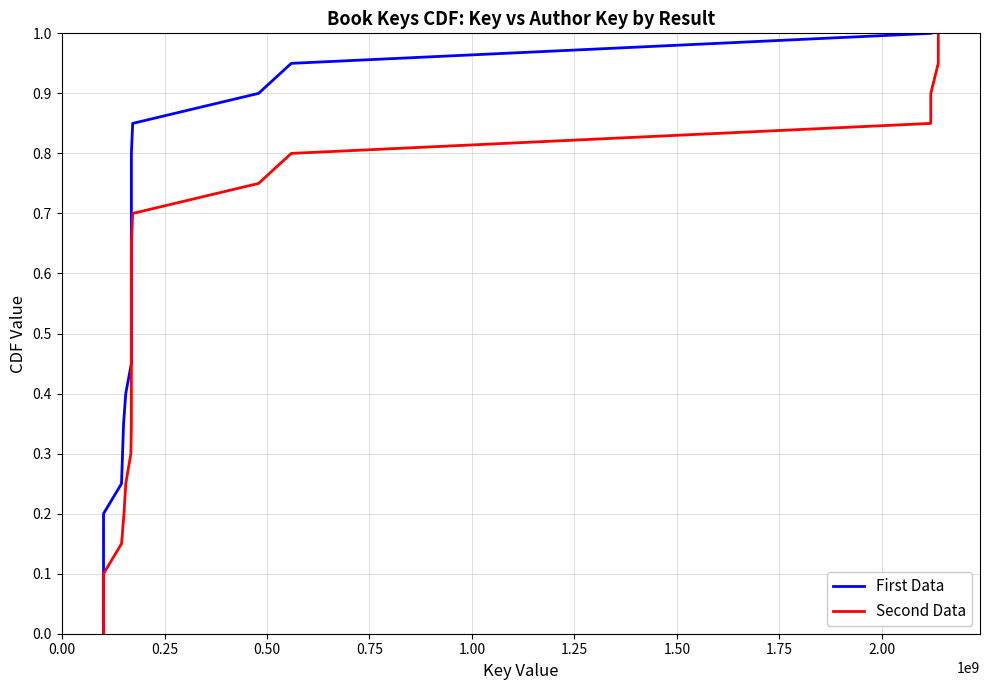

List the series in order of their peak value, highest first.

First Data, Second Data